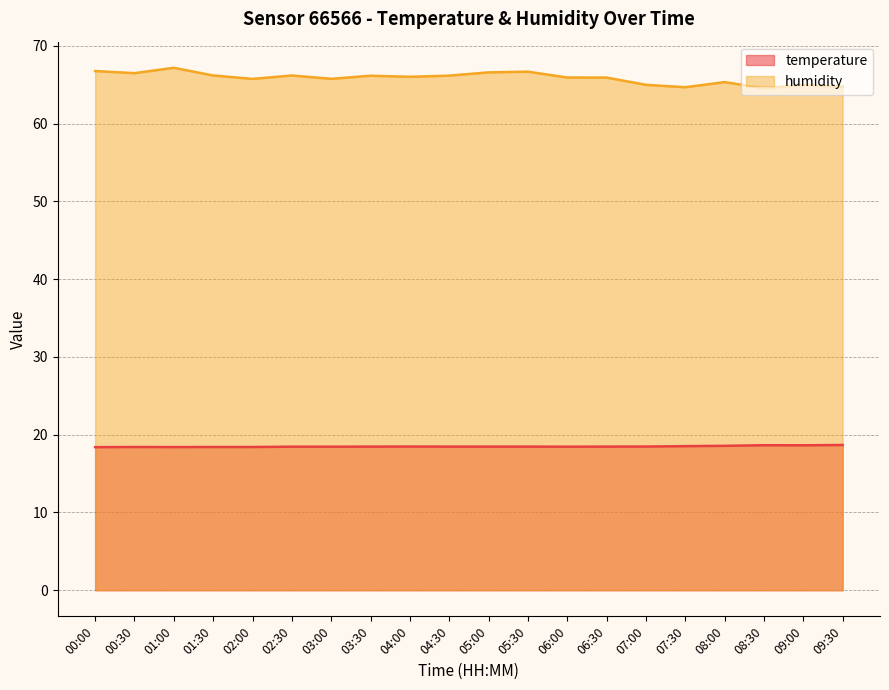

Reading left to right, transcribe all the data shown in this chart.

temperature: 00:00=18.4	00:30=18.4	01:00=18.4	01:30=18.4	02:00=18.4	02:30=18.5	03:00=18.5	03:30=18.5	04:00=18.5	04:30=18.5	05:00=18.5	05:30=18.5	06:00=18.5	06:30=18.5	07:00=18.5	07:30=18.5	08:00=18.6	08:30=18.6	09:00=18.6	09:30=18.7
humidity: 00:00=66.8	00:30=66.5	01:00=67.2	01:30=66.2	02:00=65.8	02:30=66.2	03:00=65.8	03:30=66.2	04:00=66.0	04:30=66.2	05:00=66.6	05:30=66.7	06:00=65.9	06:30=65.9	07:00=65.0	07:30=64.7	08:00=65.3	08:30=64.6	09:00=65.0	09:30=64.8